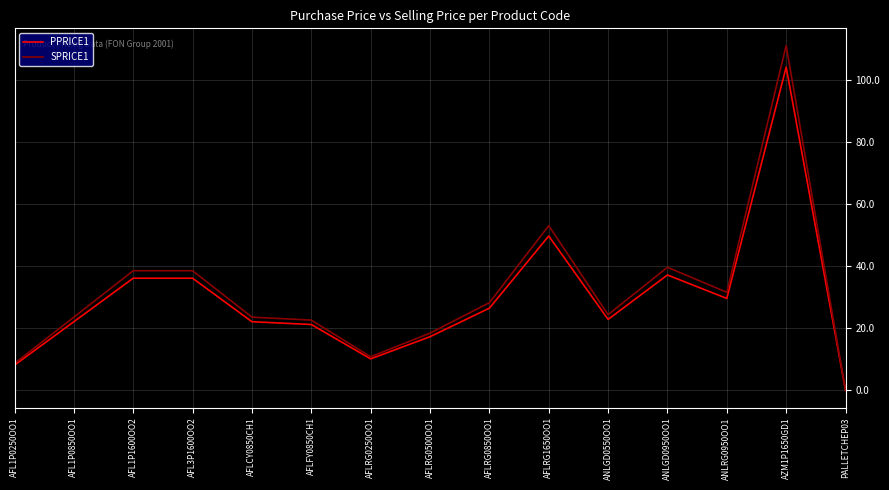

Rank the series by their average value, from highest to lowest.

SPRICE1, PPRICE1